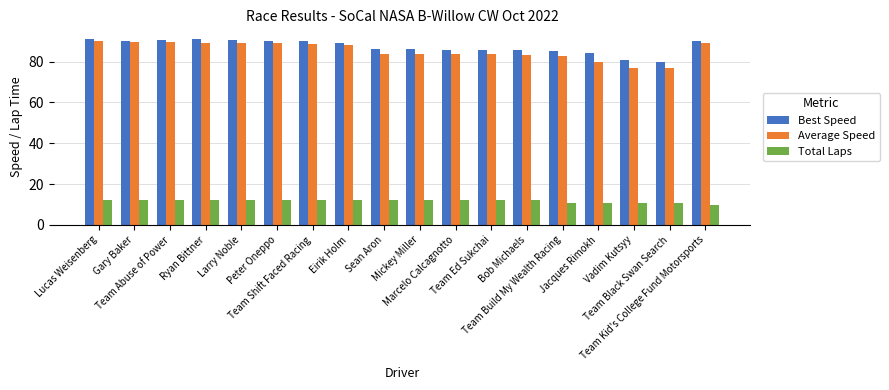

How many values in the Average Speed series exceed 88?

9